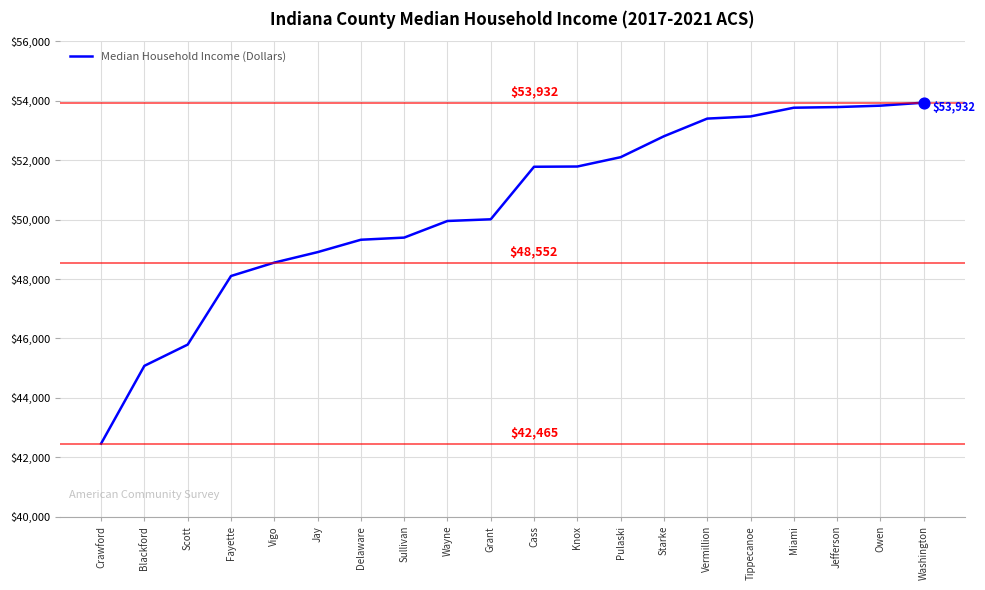

Between Grant and Washington, which is larger?

Washington